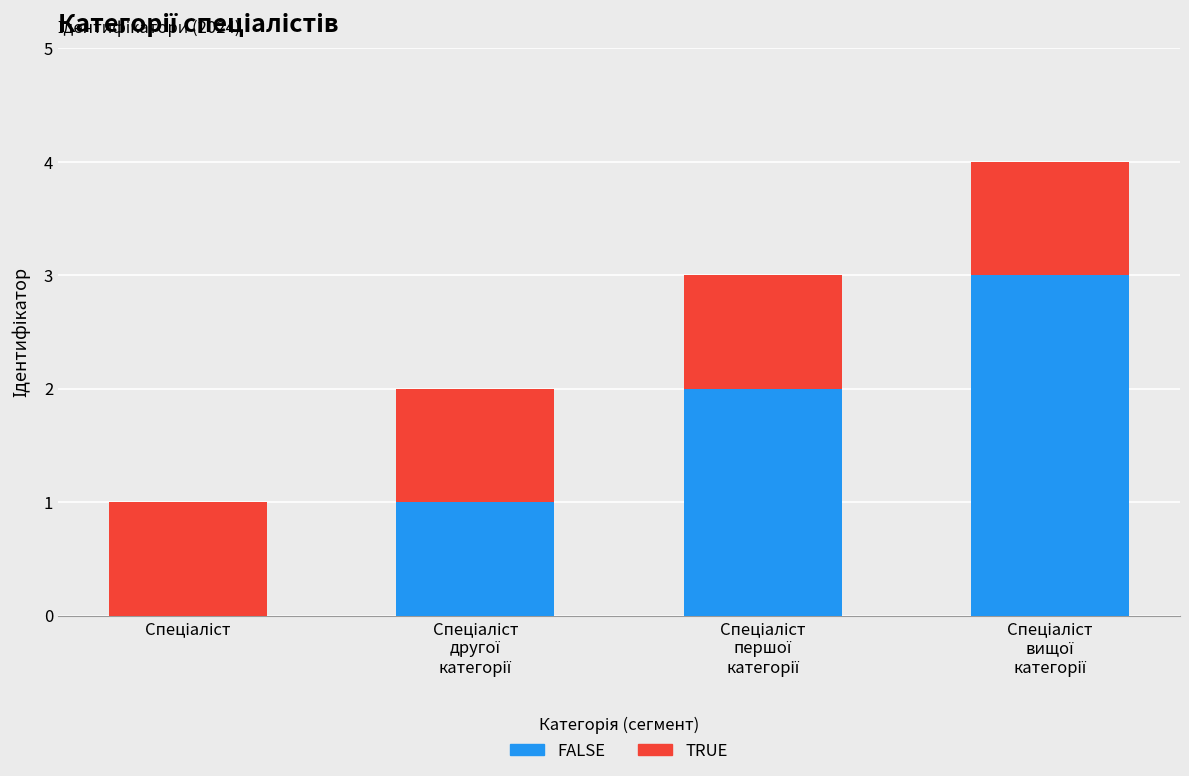

What is the highest value of the FALSE series?

3